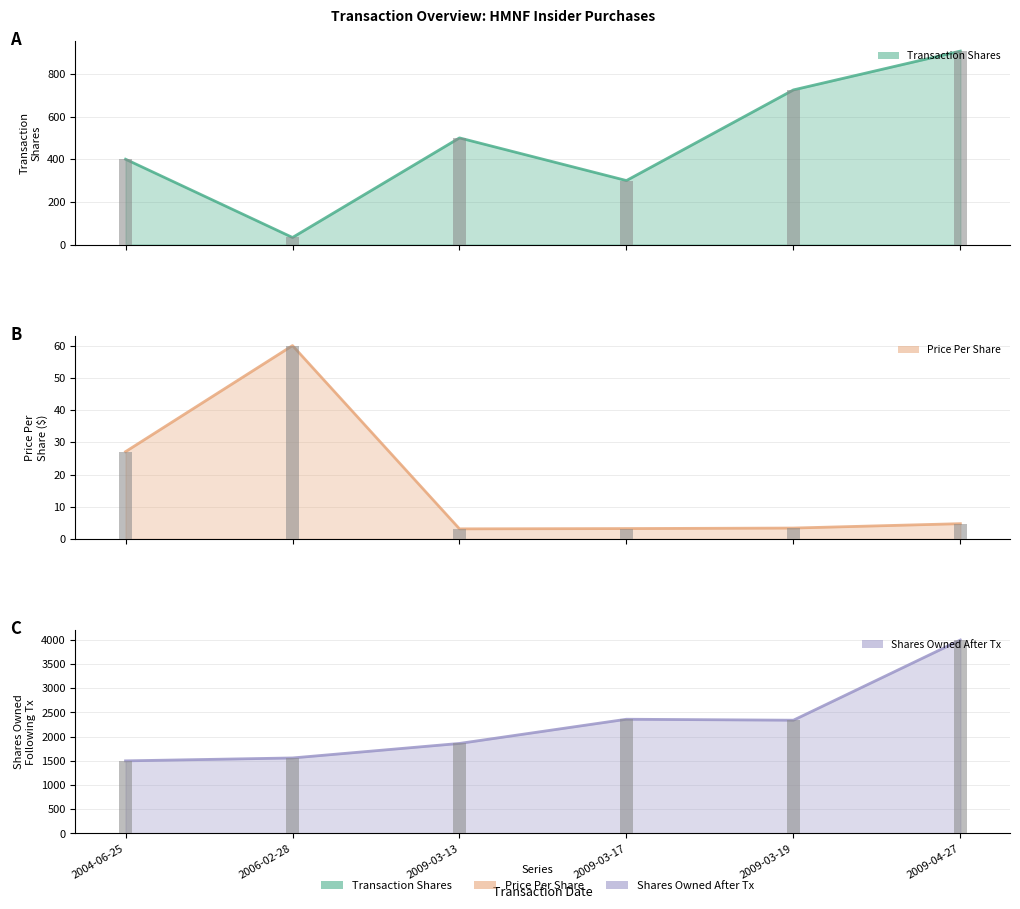

Between 2006-02-28 and 2009-03-13, which series saw the biggest shift?

transactionShares